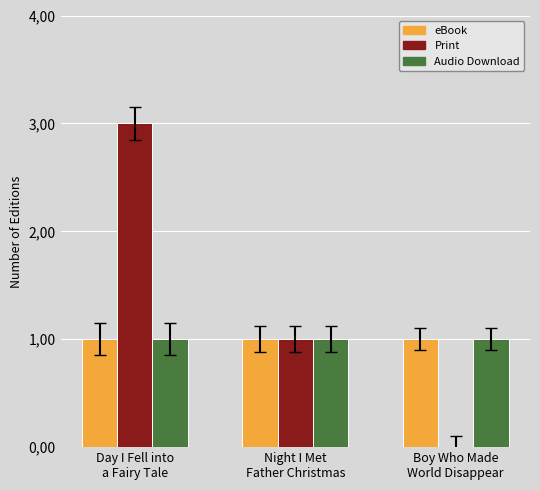

Is the value of Audio Download at Boy Who Made
World Disappear greater than the value of eBook at Night I Met
Father Christmas?

No